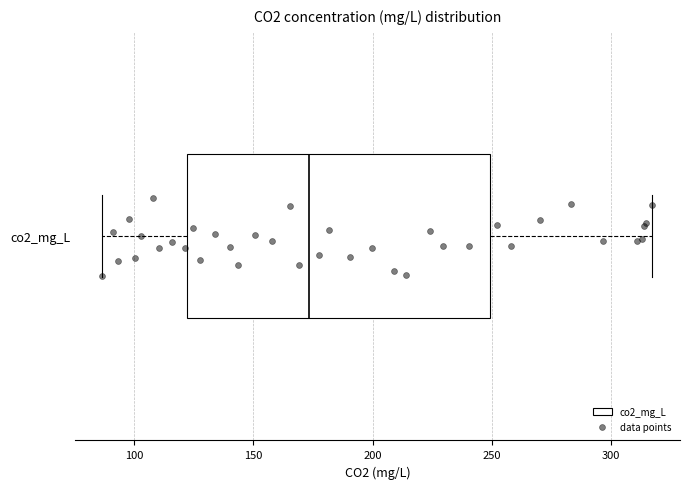

Where is the left edge of the box for co2_mg_L on the x-axis? The values are not printed on the chart, so give them approximately, as read against the axis.

120